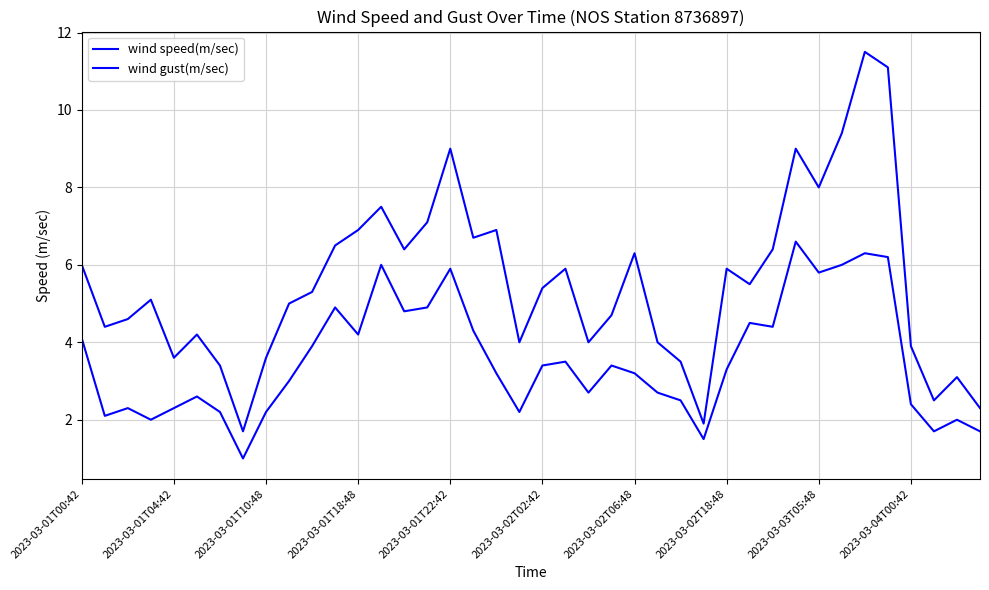

Does the chart have visible grid lines?

Yes